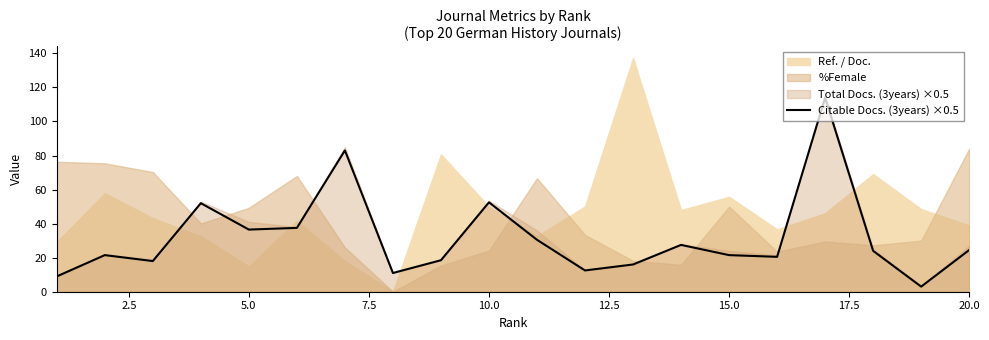

The value of Citable Docs. (3years) ×0.5 at 15.0 is 32.9. True or false?

False